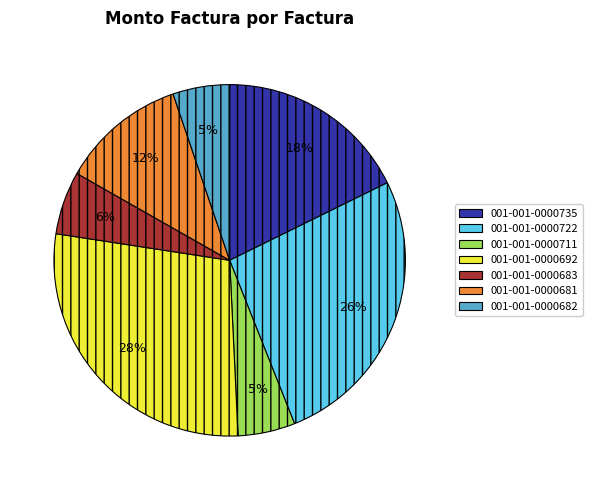

Between 001-001-0000682 and 001-001-0000681, which is larger?

001-001-0000681